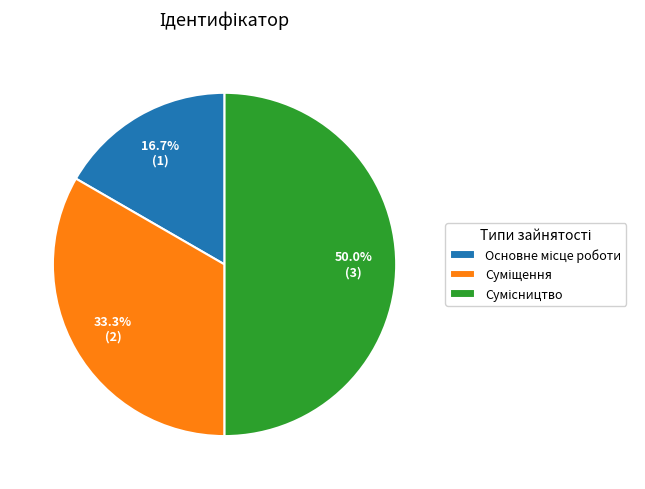

Which slice is the smallest?

Основне місце роботи